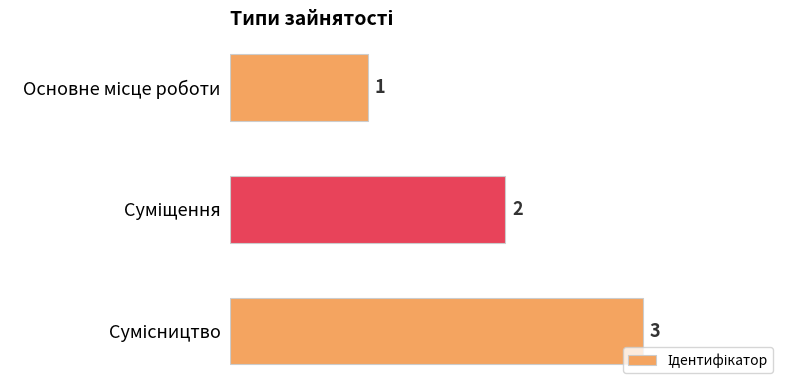

What is the sum of all values?

6